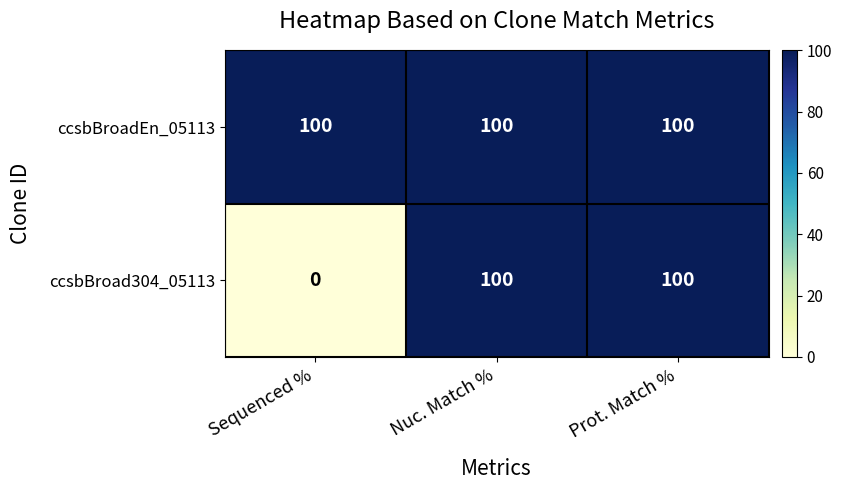

List the series in order of their overall mean, highest first.

ccsbBroadEn_05113, ccsbBroad304_05113